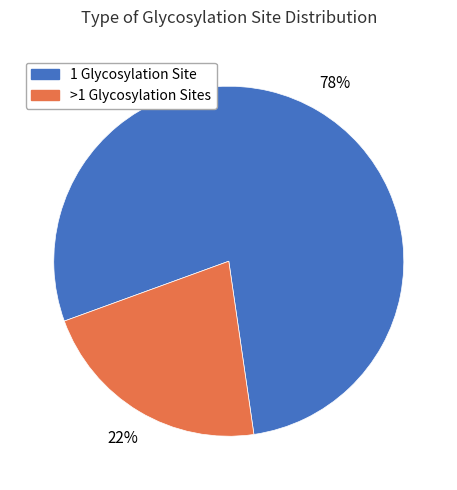

To the nearest percent, what is the average slice percentage?

50%